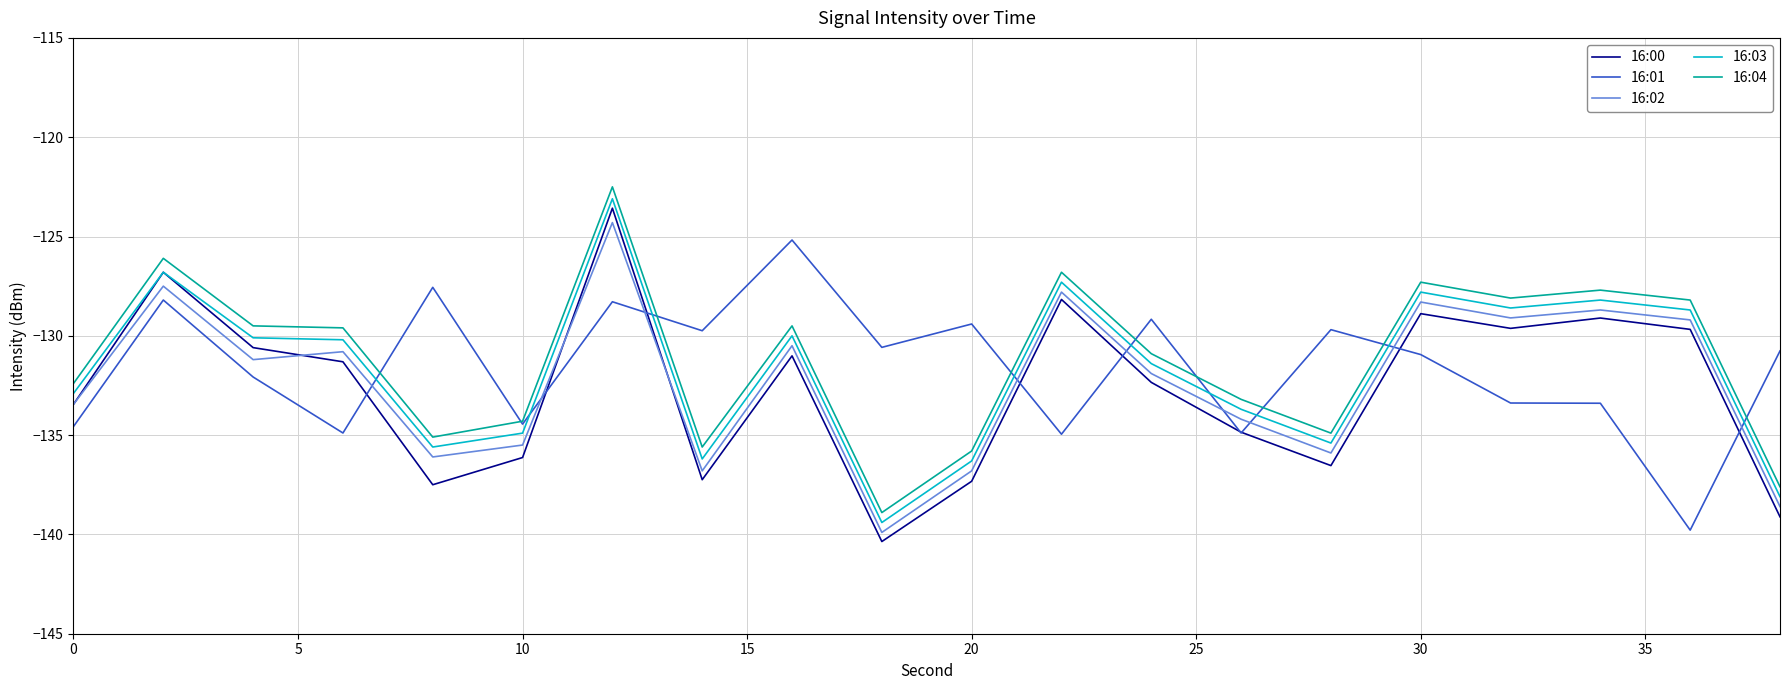

How many times do 16:01 and 16:02 cross each other?

9